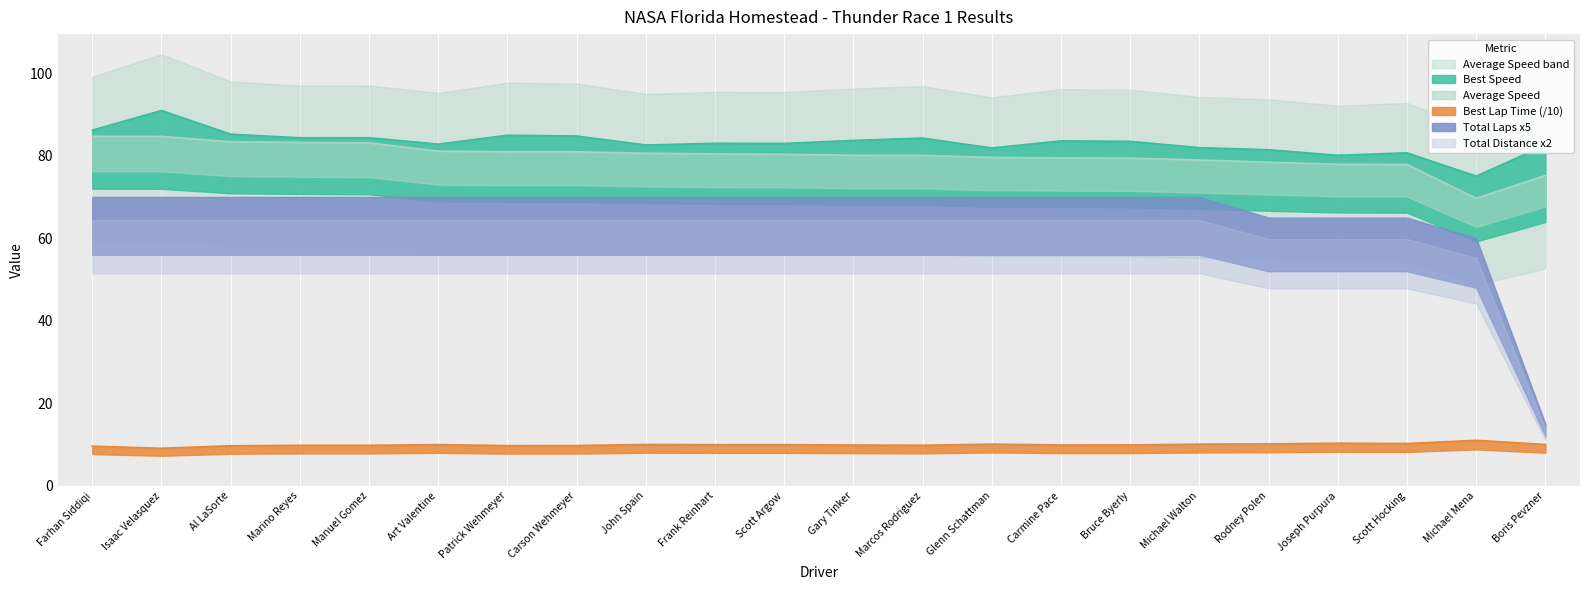

Where is Best Speed nearest to the value 82?

Michael Walton